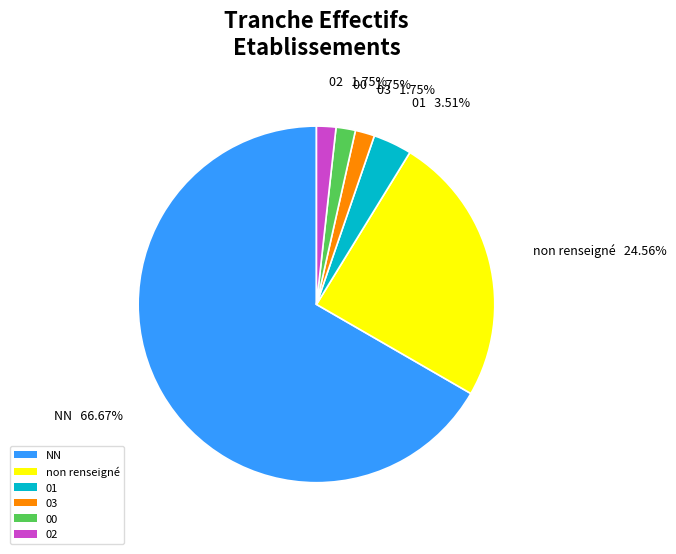

Which category accounts for the majority?

NN